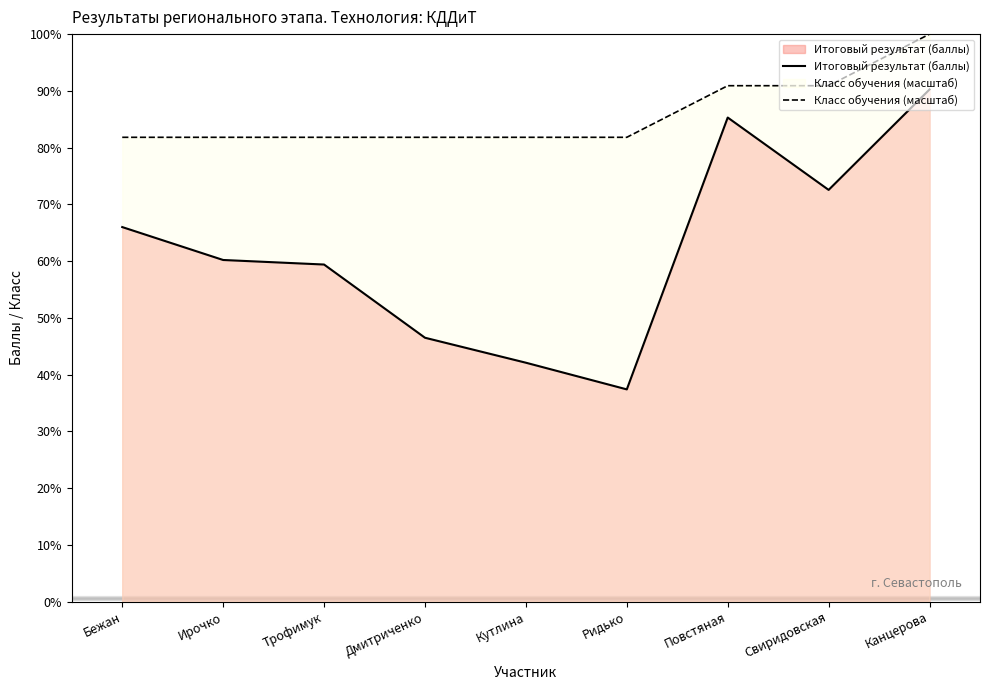

True or false: Итоговый результат (баллы) and Класс обучения (масштаб) cross at least once.

False